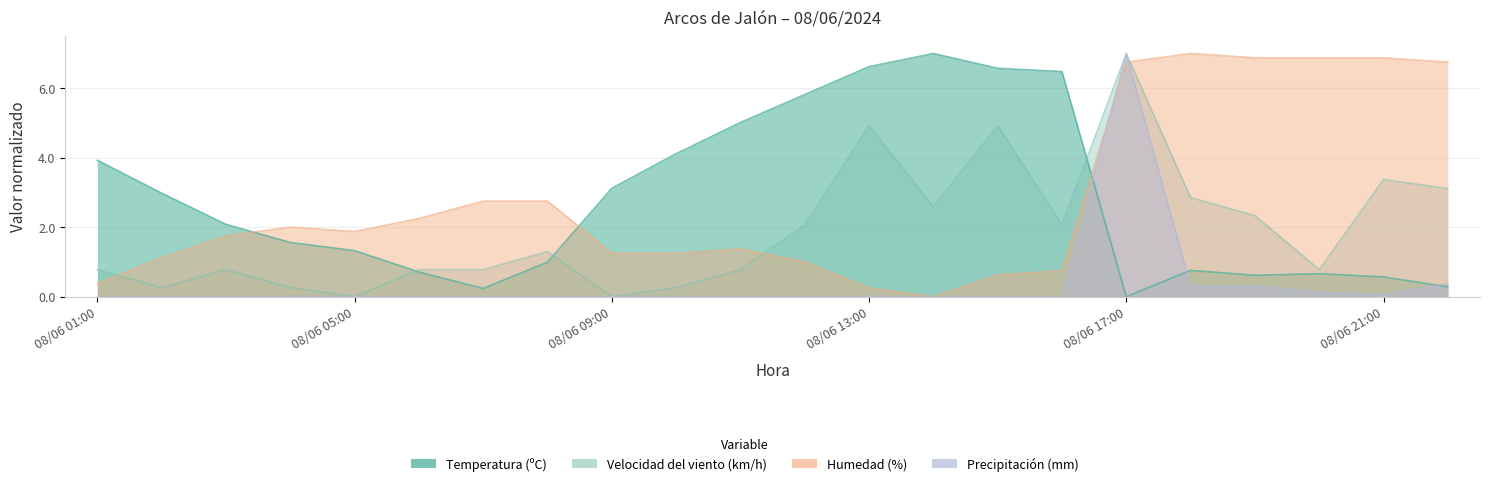

What is the label of the 6th point from the left?

08/06 06:00